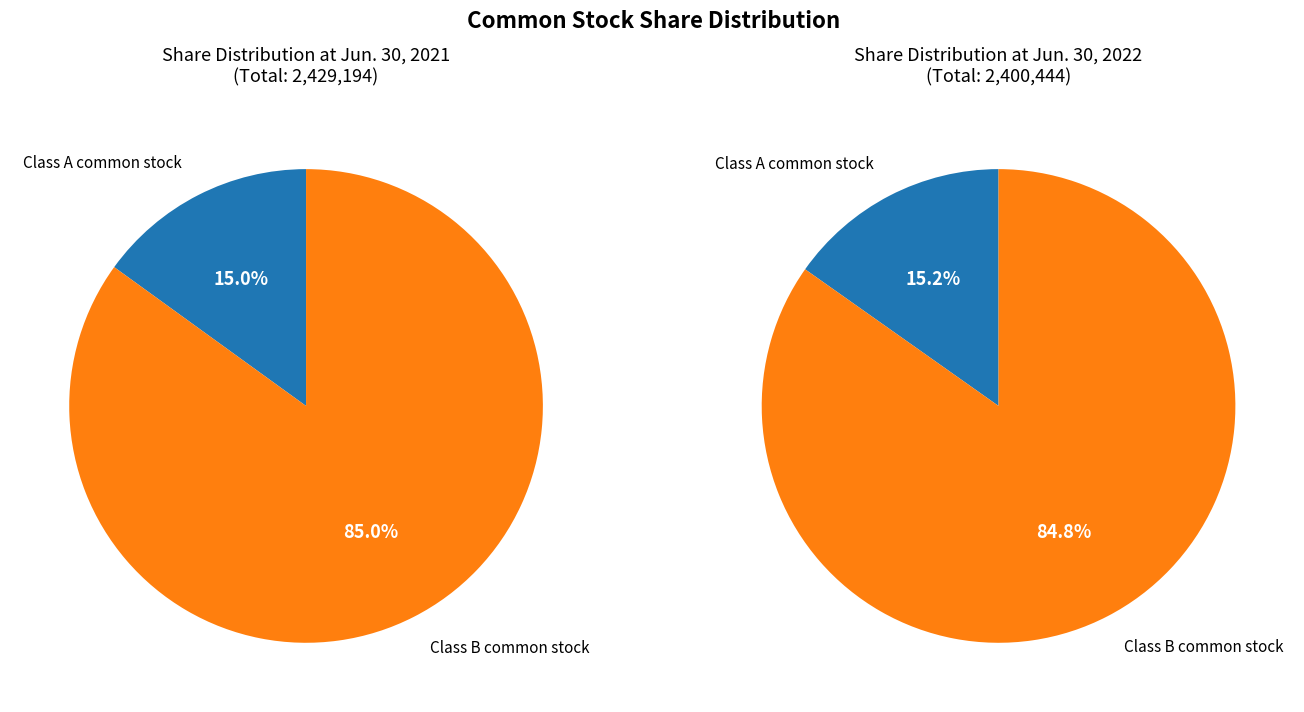

Combined, do Class A common stock and Class B common stock account for over 50%?

Yes